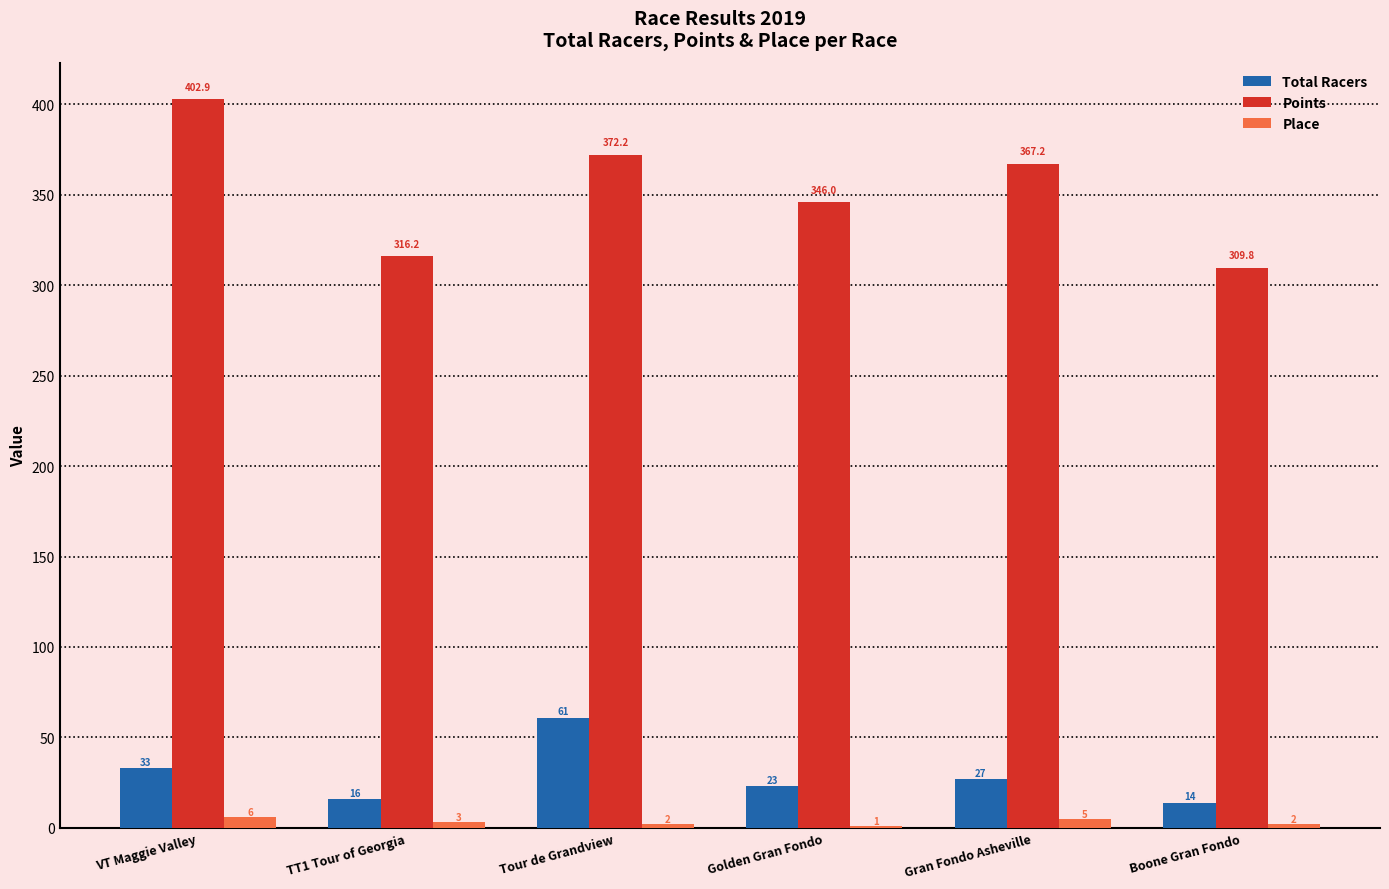

Between VT Maggie Valley and Boone Gran Fondo, which series saw the biggest shift?

Points